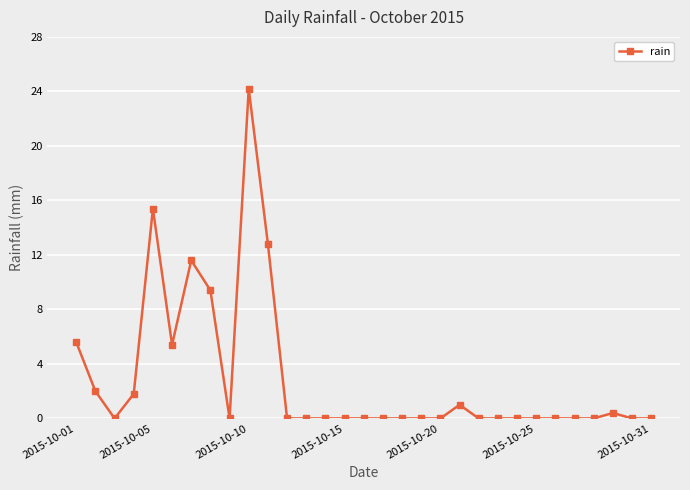

True or false: the data has more than 1 interior local peaks.

True